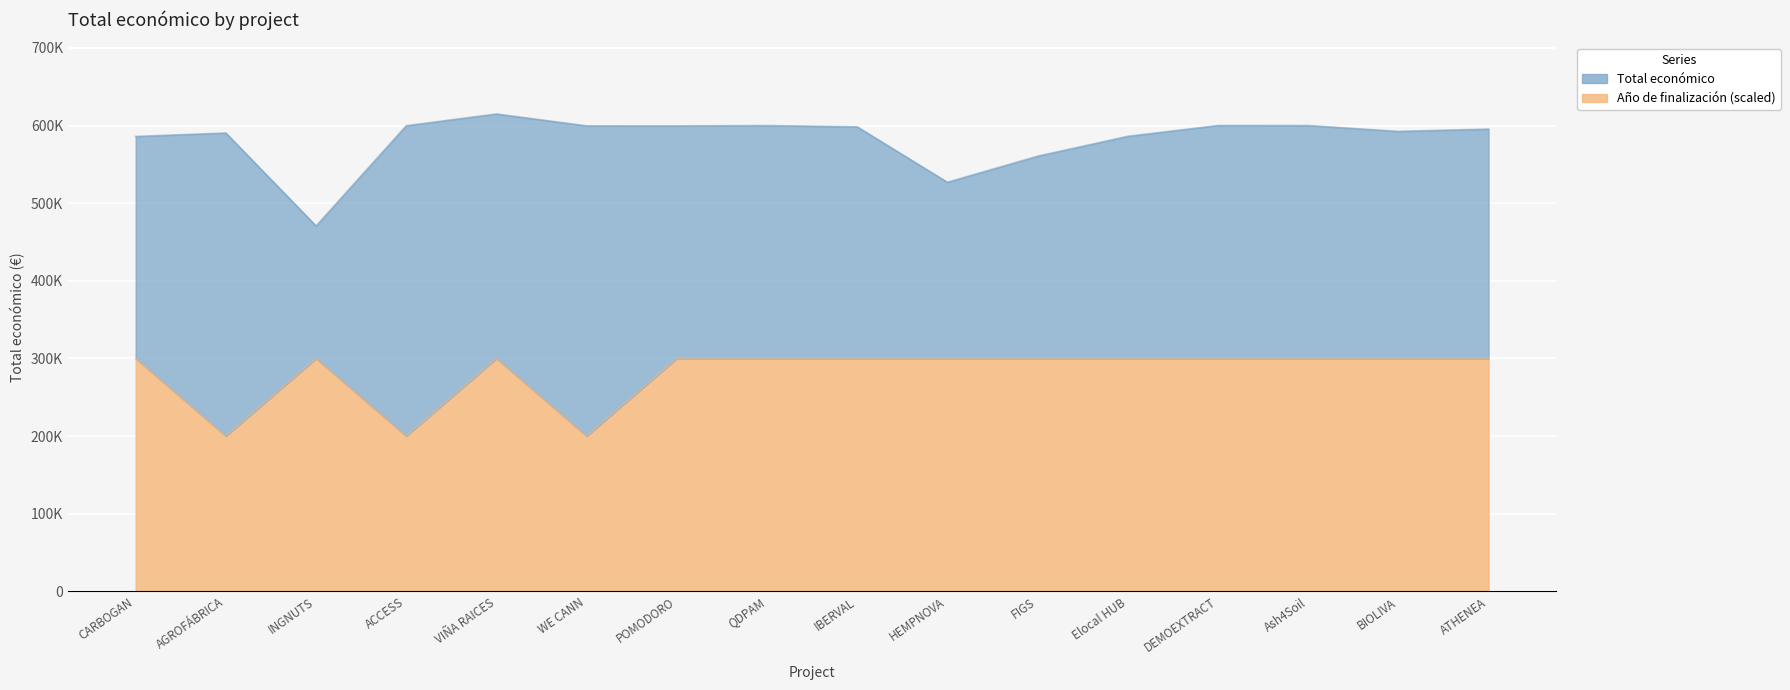

True or false: Año de finalización has more than 2 interior local peaks.

False